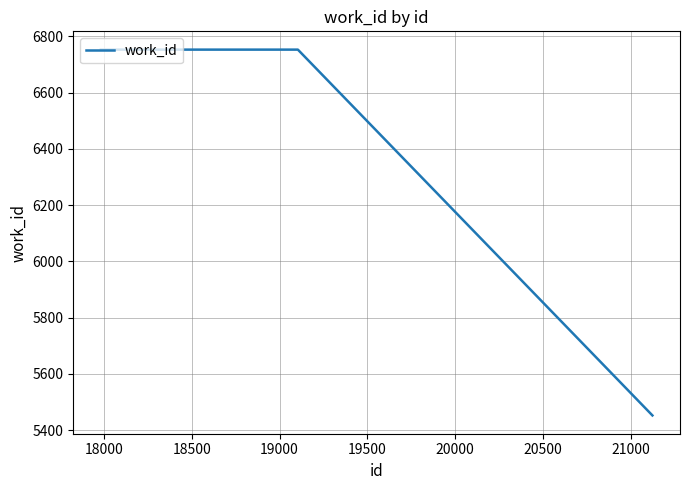

Count the number of categories in the chart.

3